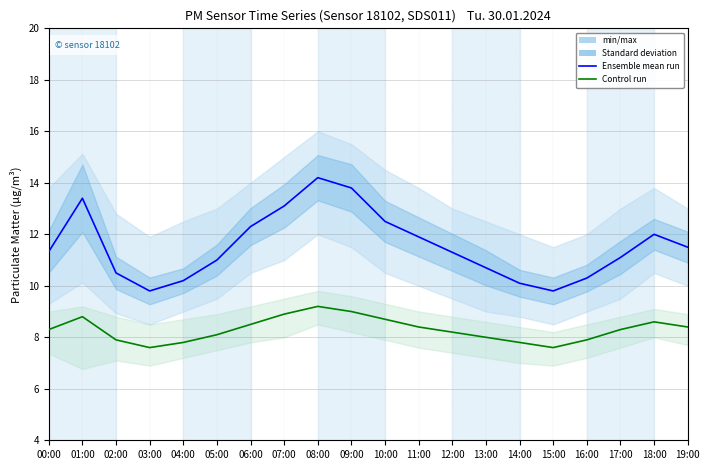

Read the Control run P2 value at 19:00.

8.4